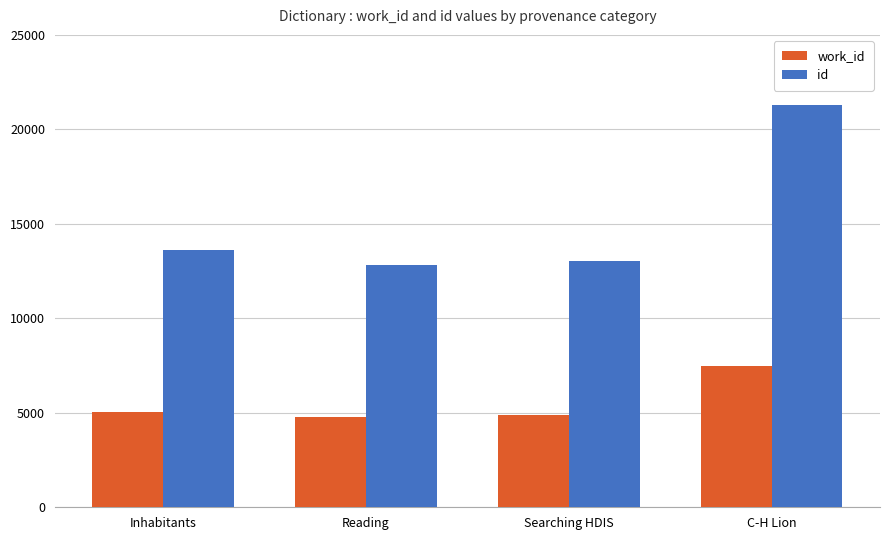

What value does the work_id series have at C-H Lion, to the nearest 50?

7500